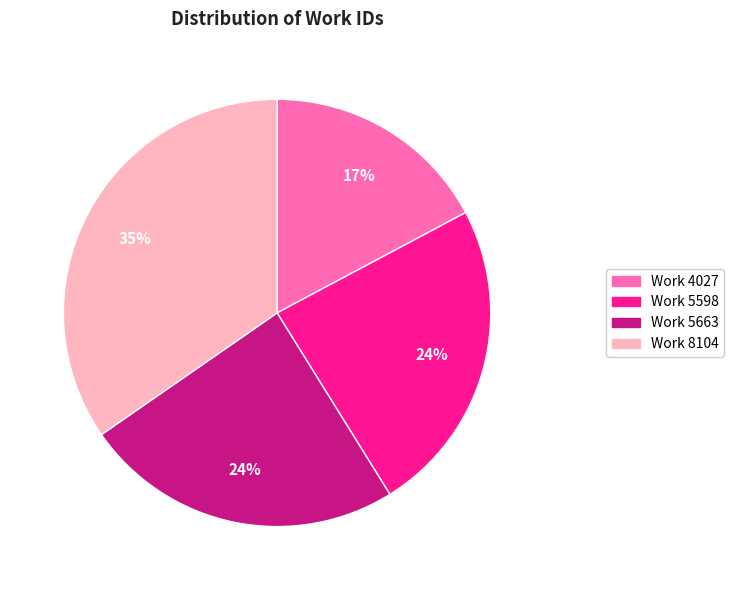

How many slices are in this pie chart?

4